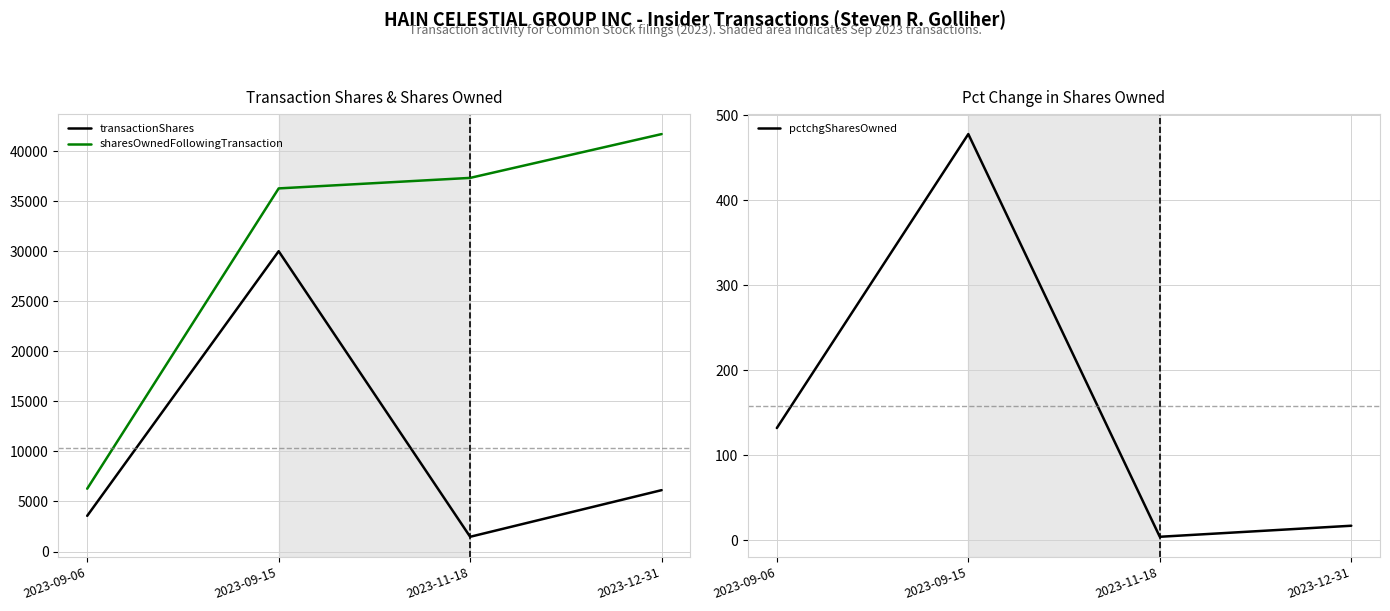

What is the difference between the highest and lowest values at 2023-12-31?

41685